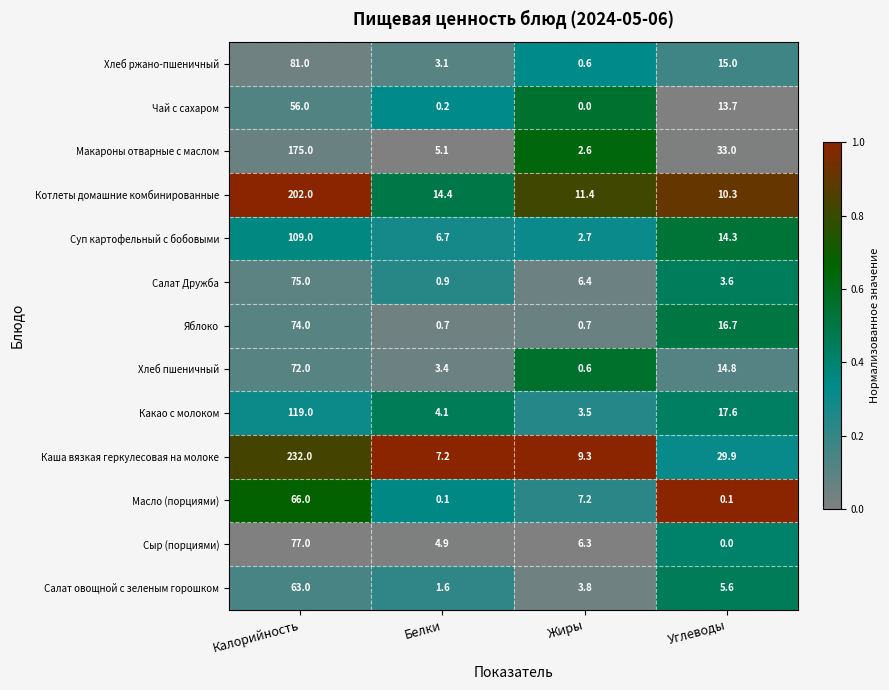

Which category has the highest value across all series?

Калорийность